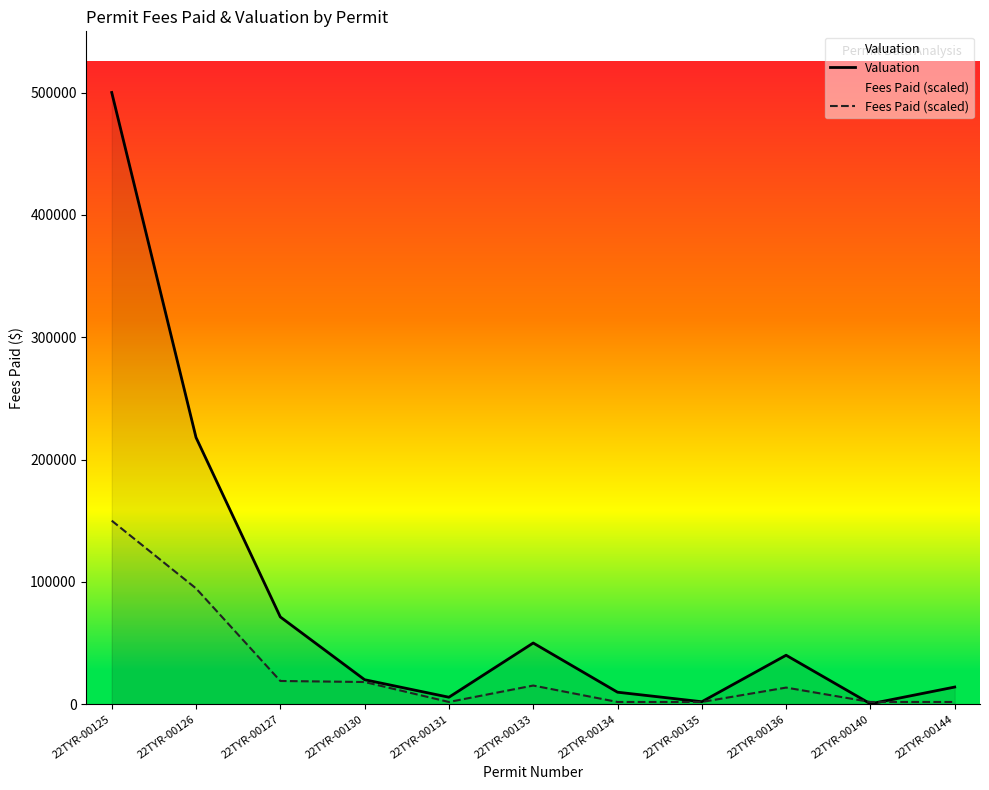

What is the value of the Valuation point at the 6th from the left?

50000.0